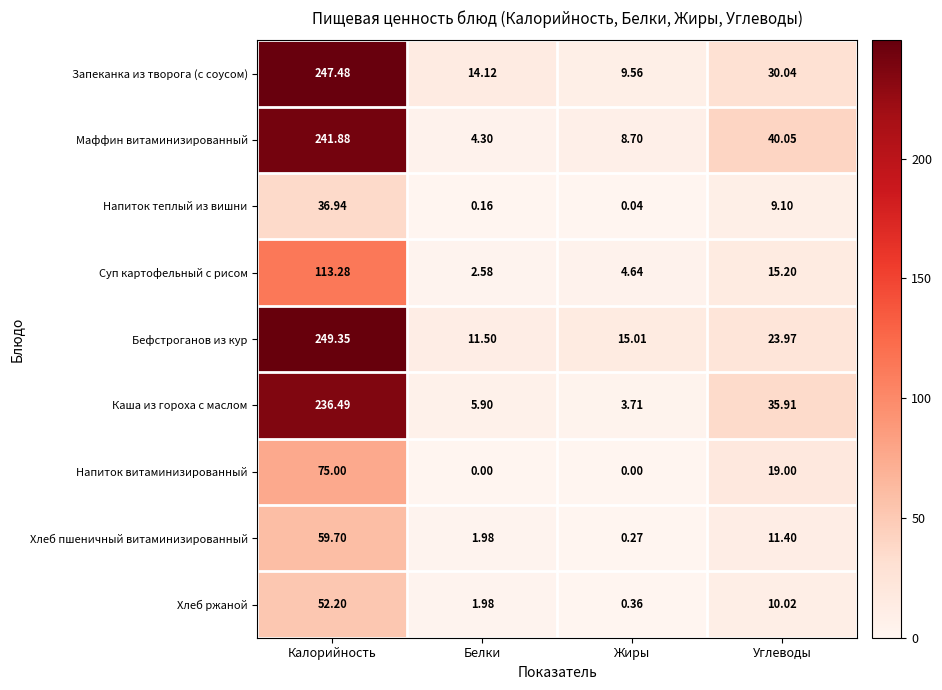

Which series has the widest spread of values?

Запеканка из творога (с соусом)